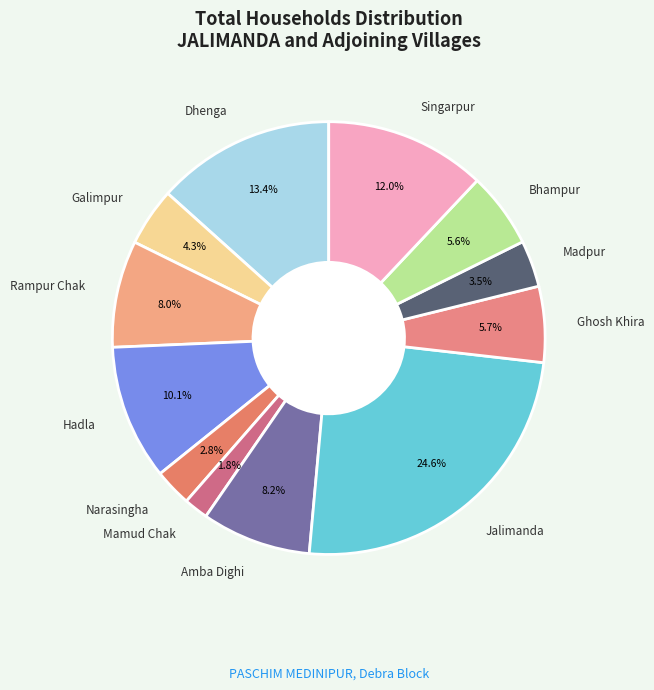

Which category has the biggest portion of the pie?

Jalimanda